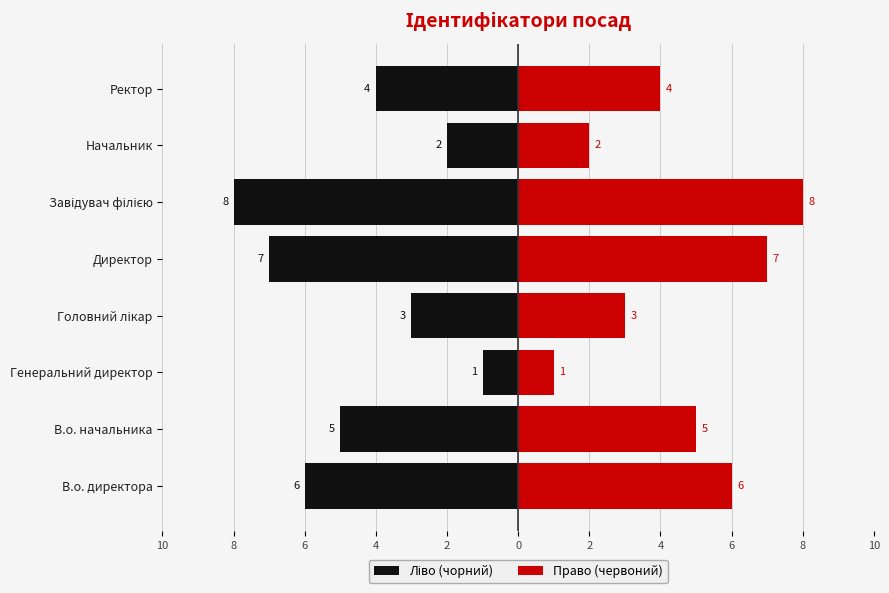

Is the value of Ліво (чорний) at Директор greater than the value of Право (червоний) at В.о. начальника?

No